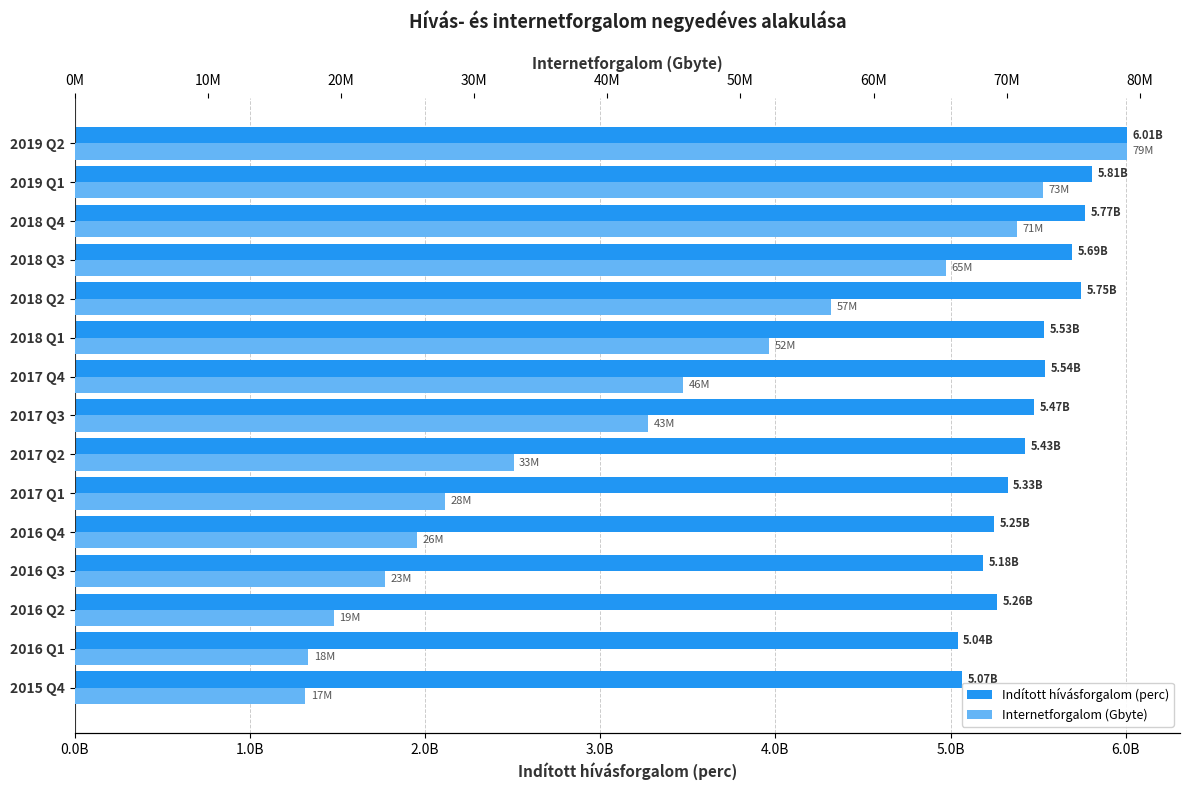

At how many categories does at least one series exceed 5415982491?

9